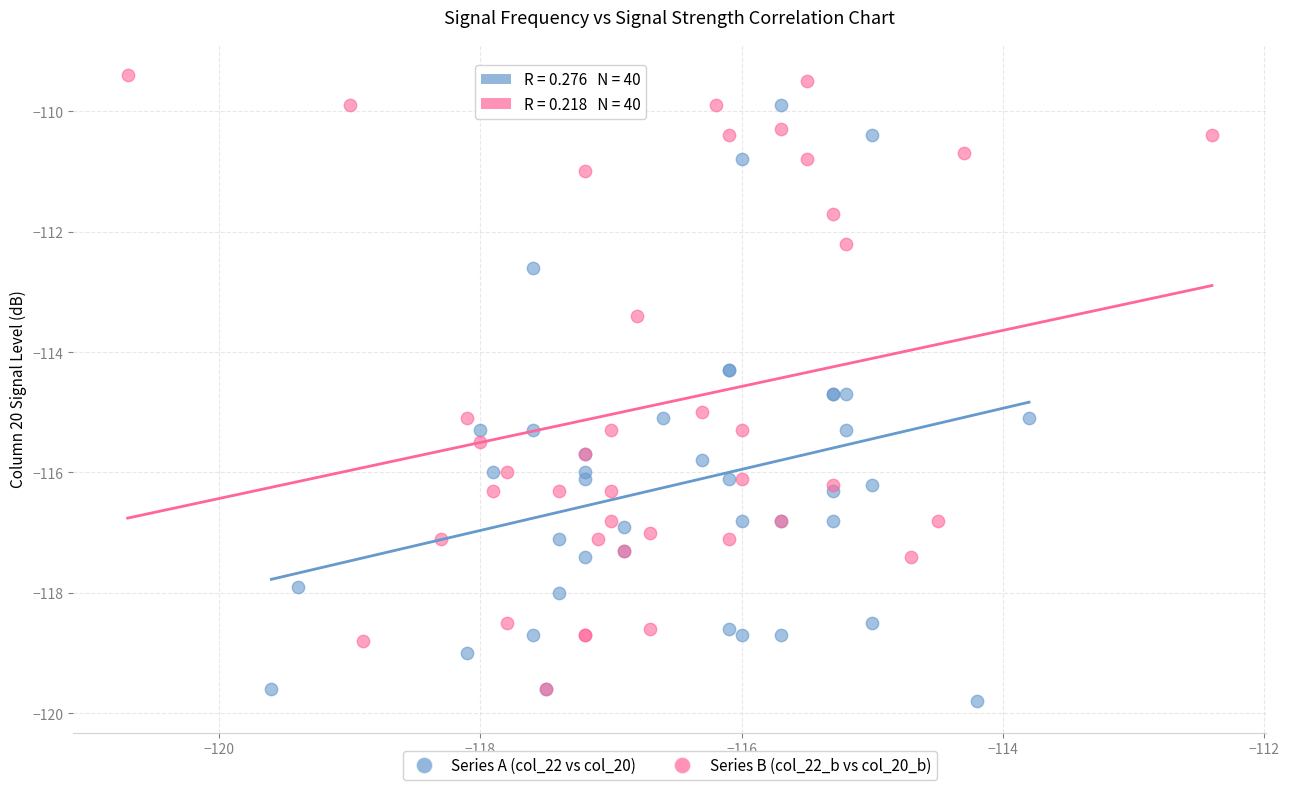

Which series reaches the maximum Y coordinate?

Series B (col_22_b vs col_20_b)